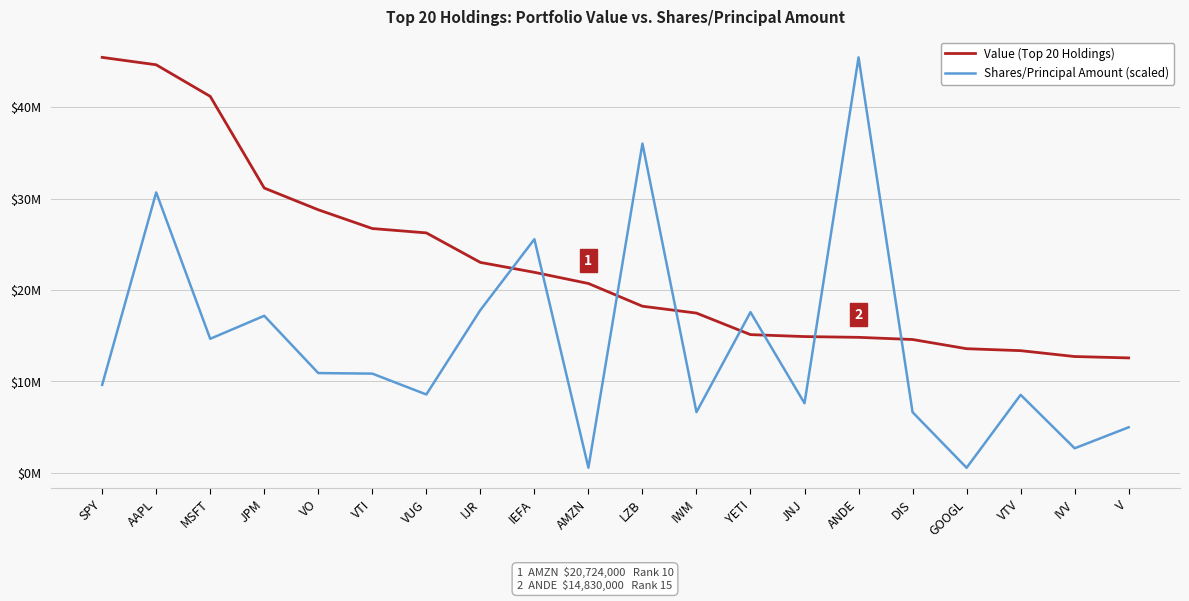

True or false: Value (Top 20 Holdings) has more than 1 interior local peaks.

False